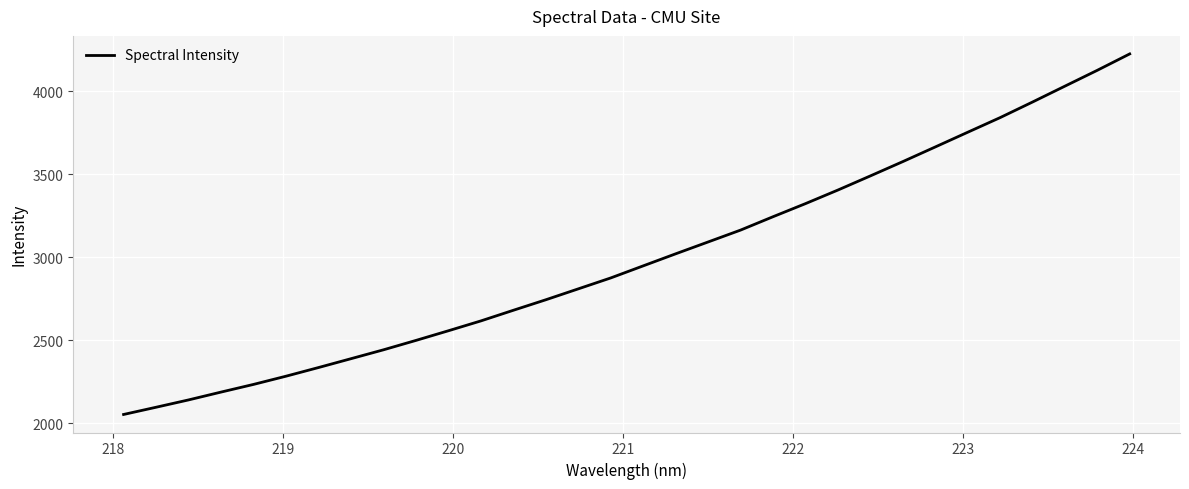

Is this an area chart (filled region under the line)?

No